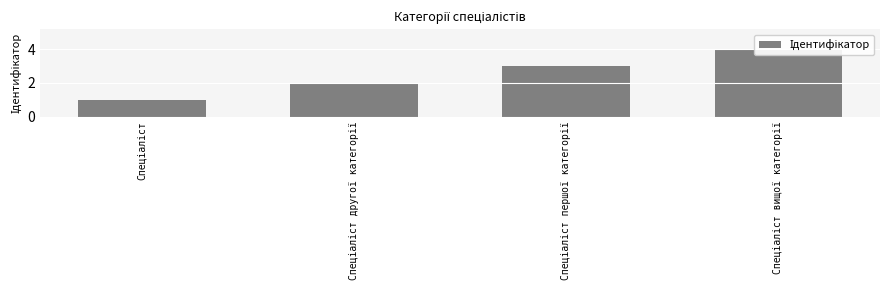

Count the values in the range 2 to 4.

3